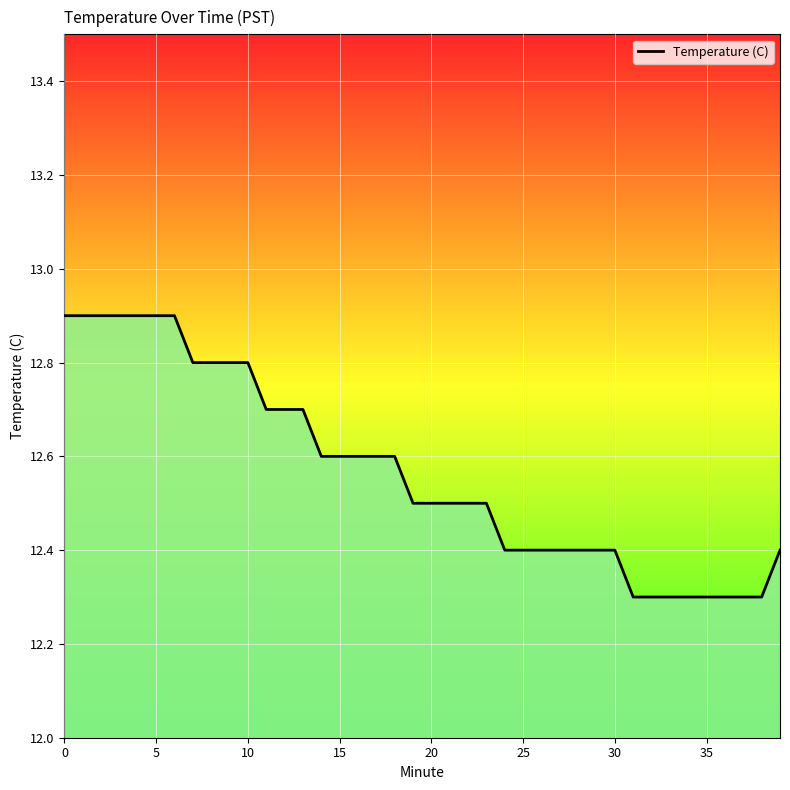

What is the ratio of the value at 37 to the value at 0?

1.0